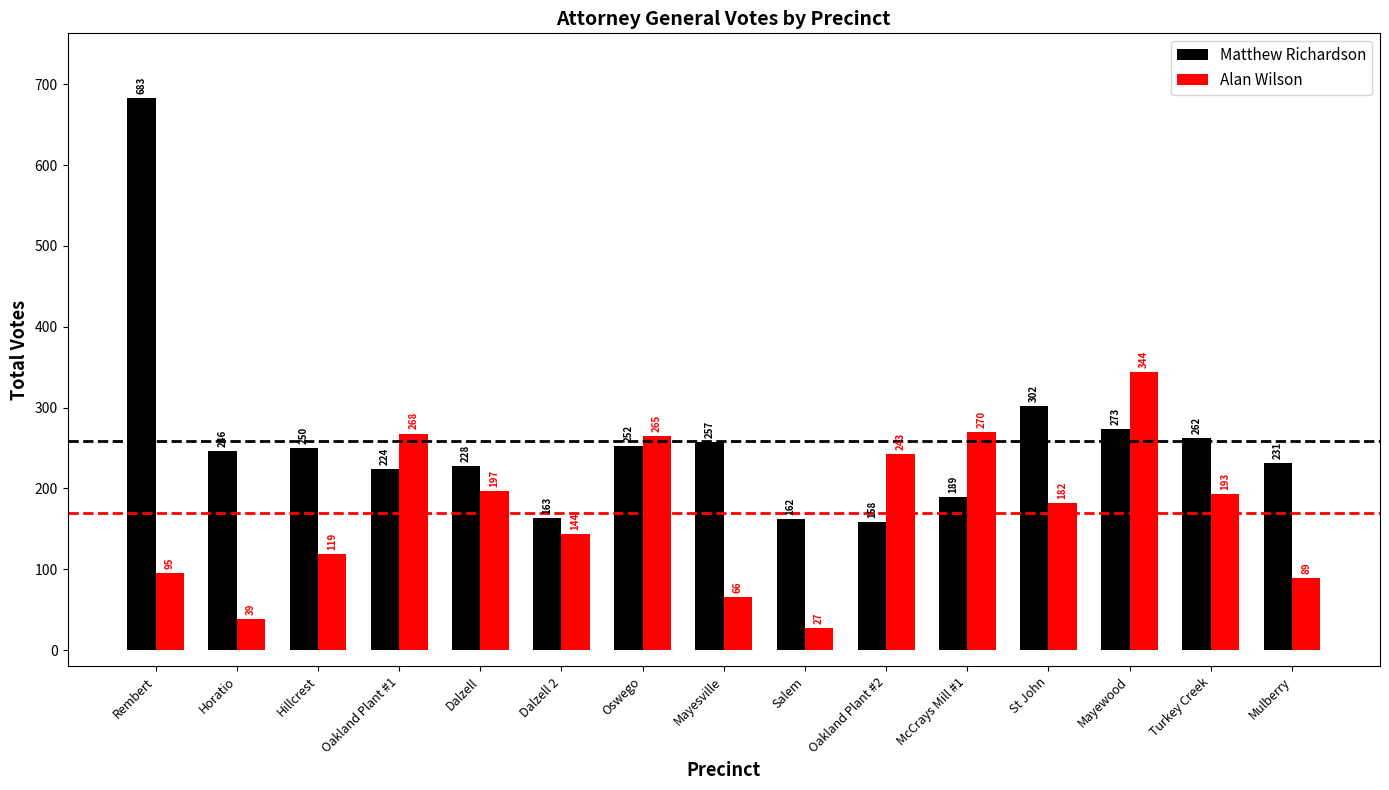

What is the difference between the second highest and minimum values in the Matthew Richardson series?

144